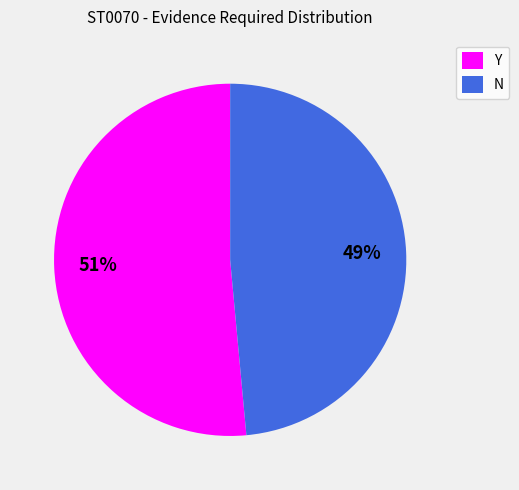

How many segments does this pie chart have?

2